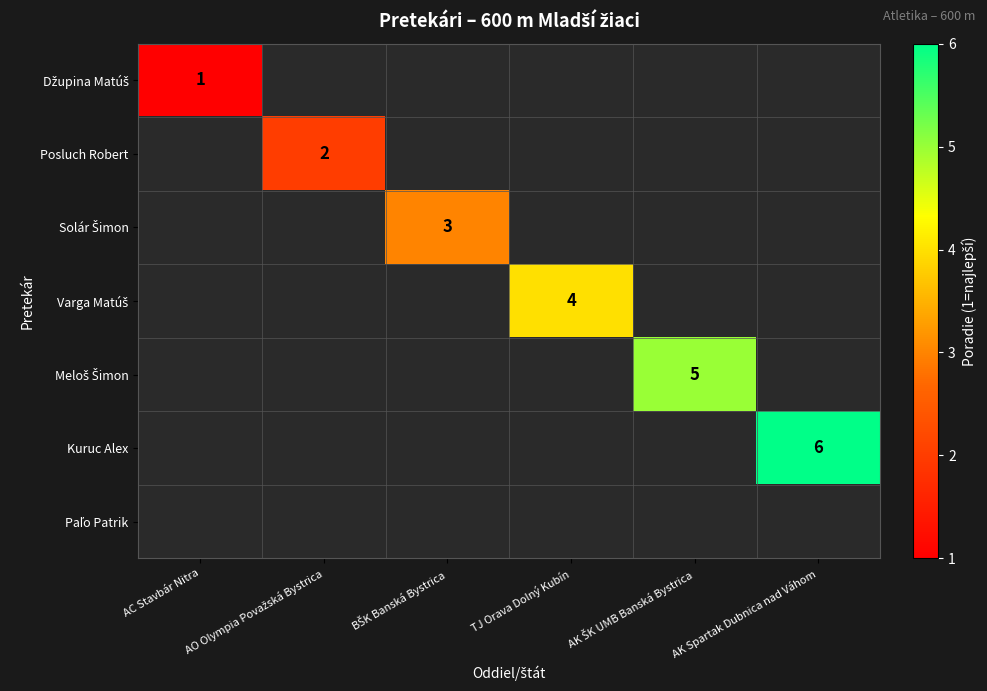

The Kuruc Alex series shows 3.7 at AK Spartak Dubnica nad Váhom. True or false?

False